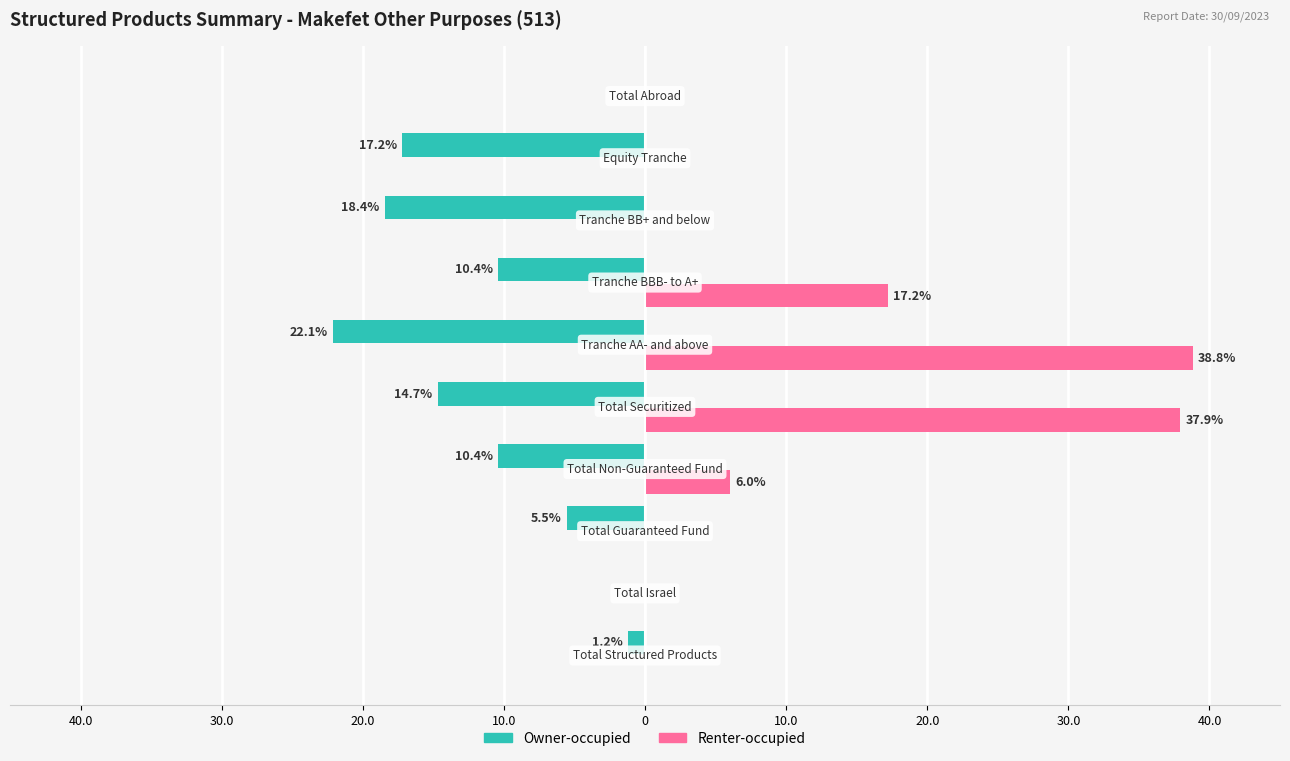

Which series has the largest range (max minus min)?

Renter-occupied